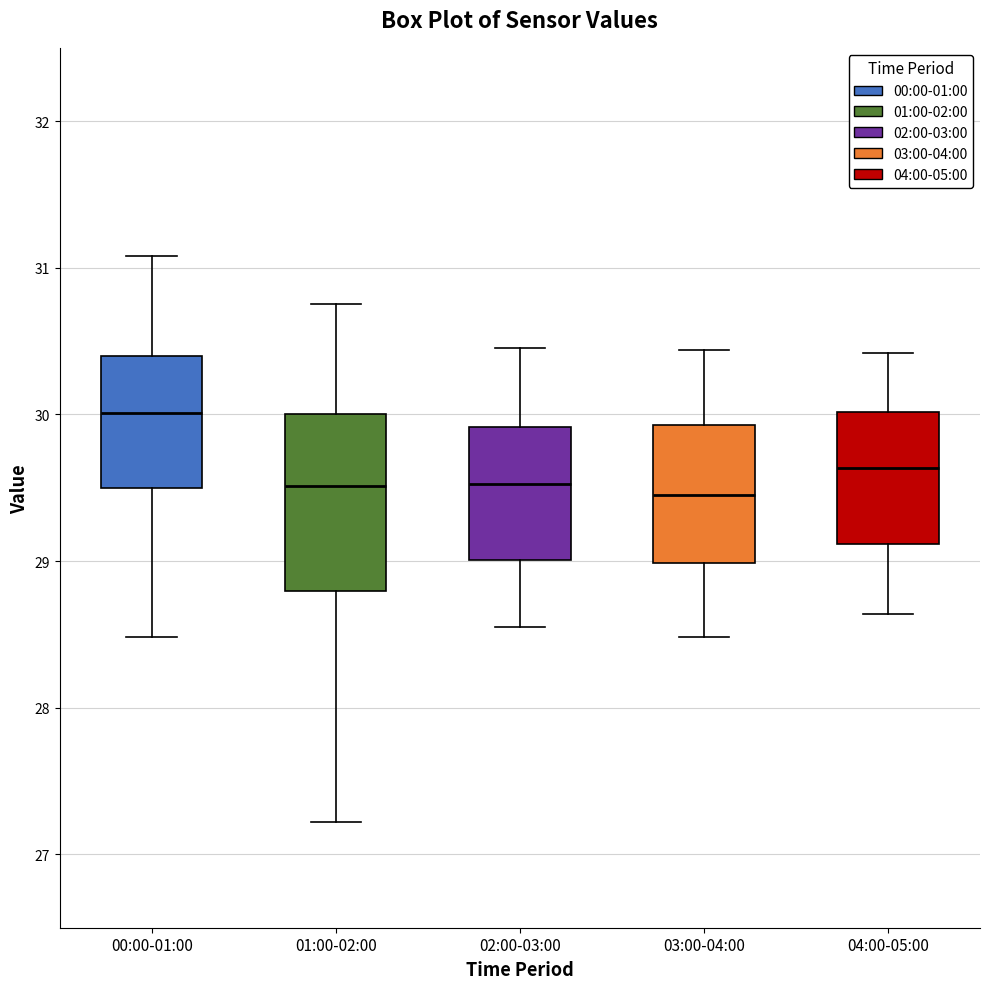

Where is the lower edge of the box for 03:00-04:00 on the y-axis? The values are not printed on the chart, so give them approximately, as read against the axis.

29.0